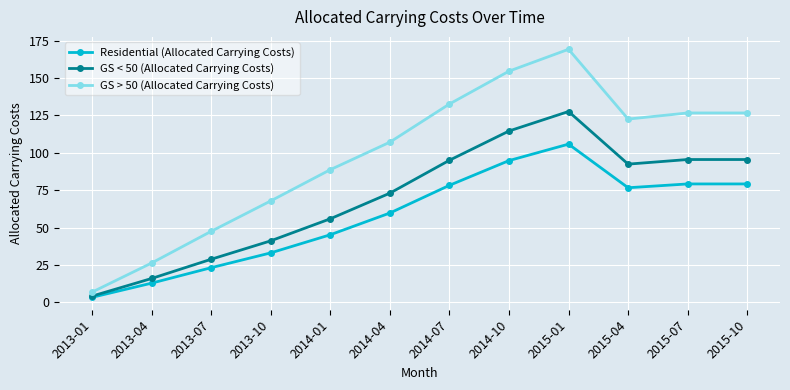

What is the difference between the highest and lowest values at 2015-07?

47.5